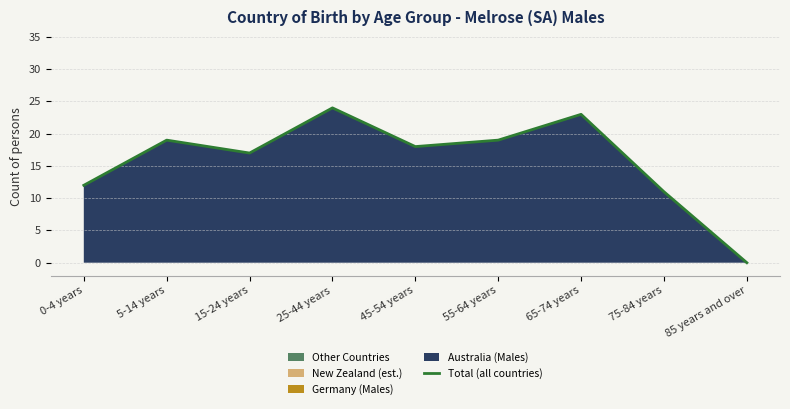

At which category does the chart reach its minimum across all series?

85 years and over